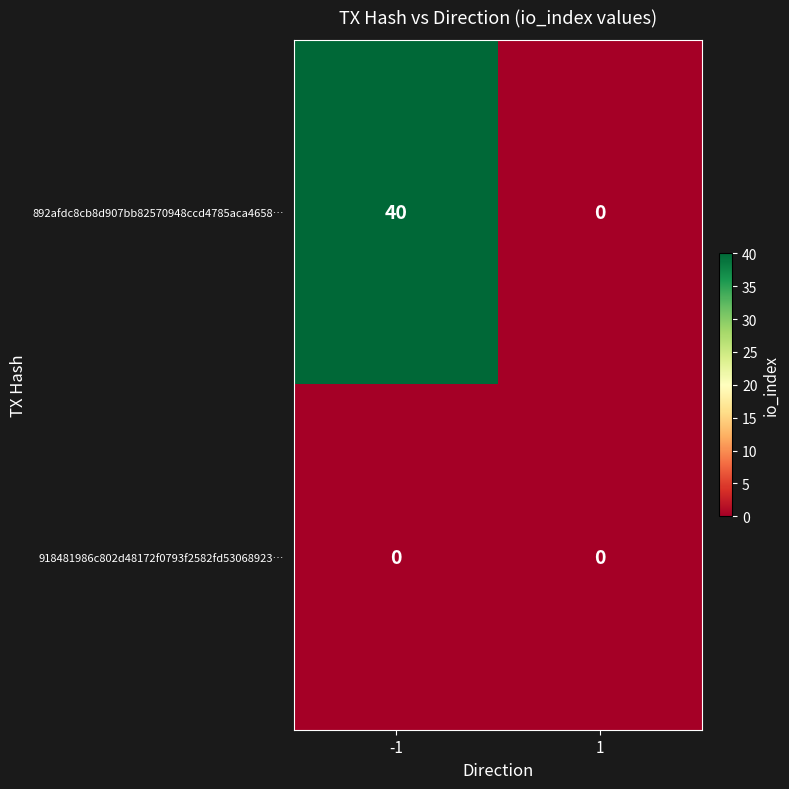

The 892afdc8cb8d907bb82570948ccd4785aca4658… series shows 59 at -1. True or false?

False